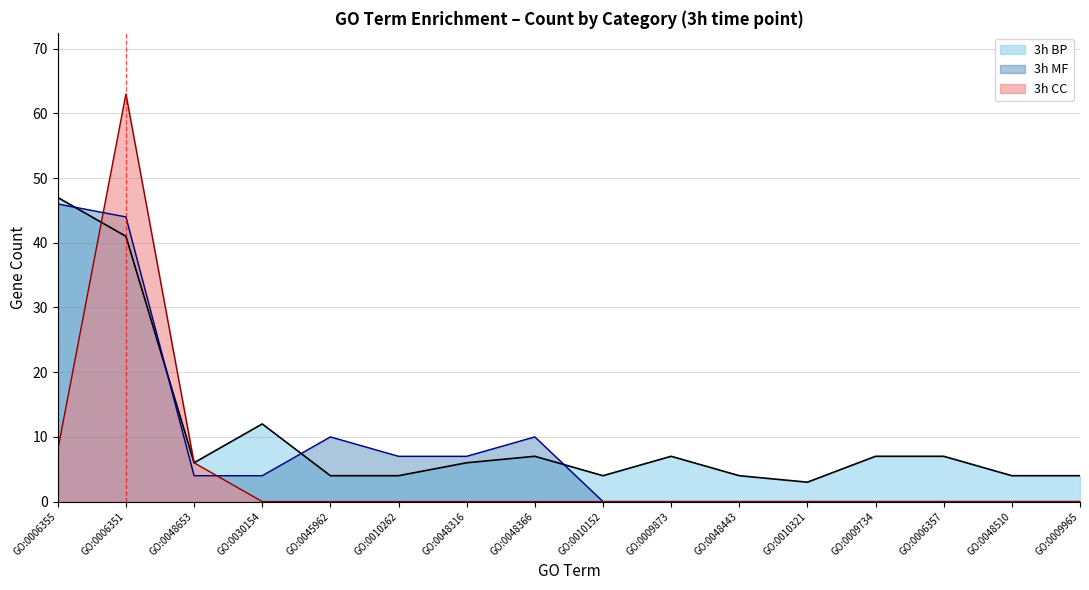

Which series has the largest range (max minus min)?

3h CC